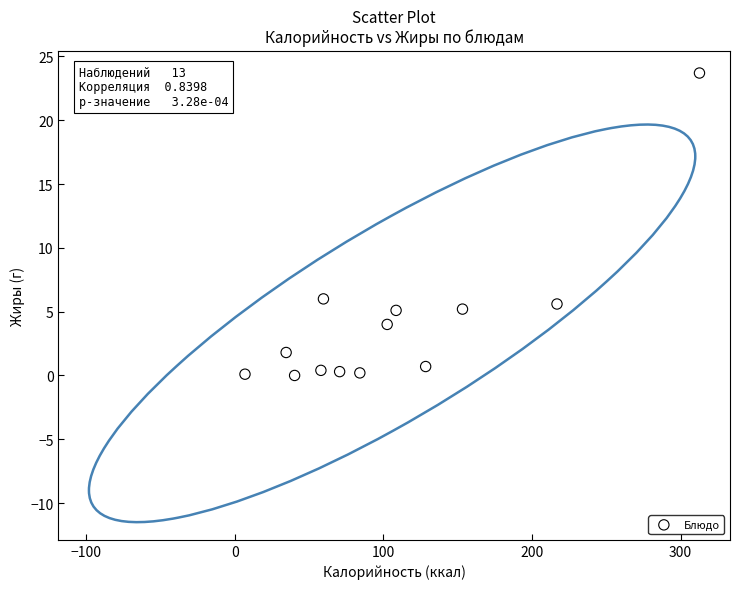

What Y value in the scatter plot is closest to 11?

6.0